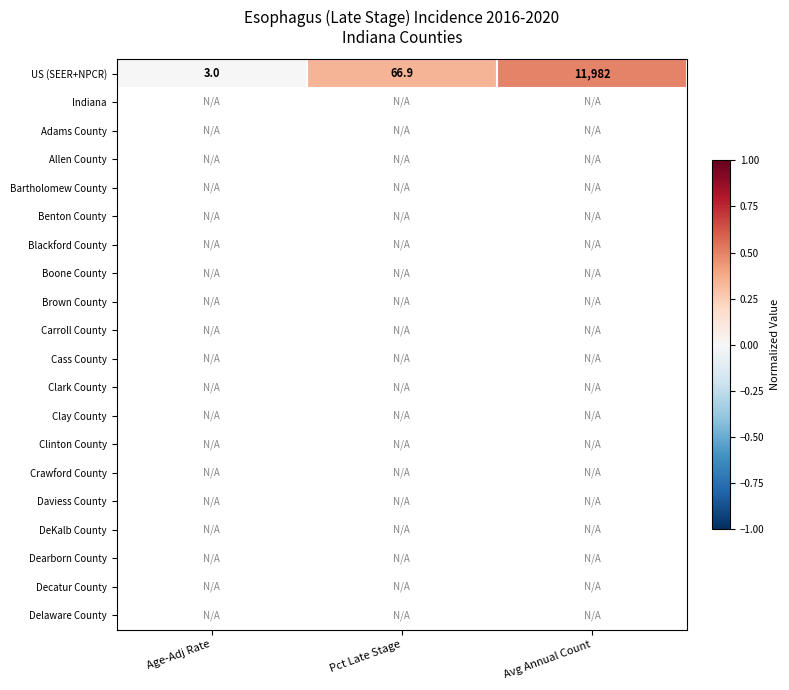

List the labels in order of US (SEER+NPCR) value, largest first.

Avg Annual Count, Pct Late Stage, Age-Adj Rate